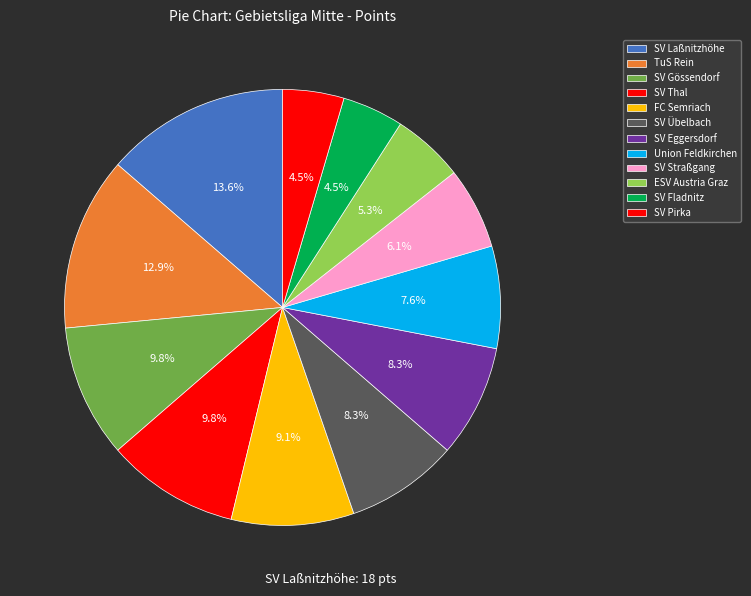

Combined, do SV Pirka and SV Eggersdorf account for over 50%?

No